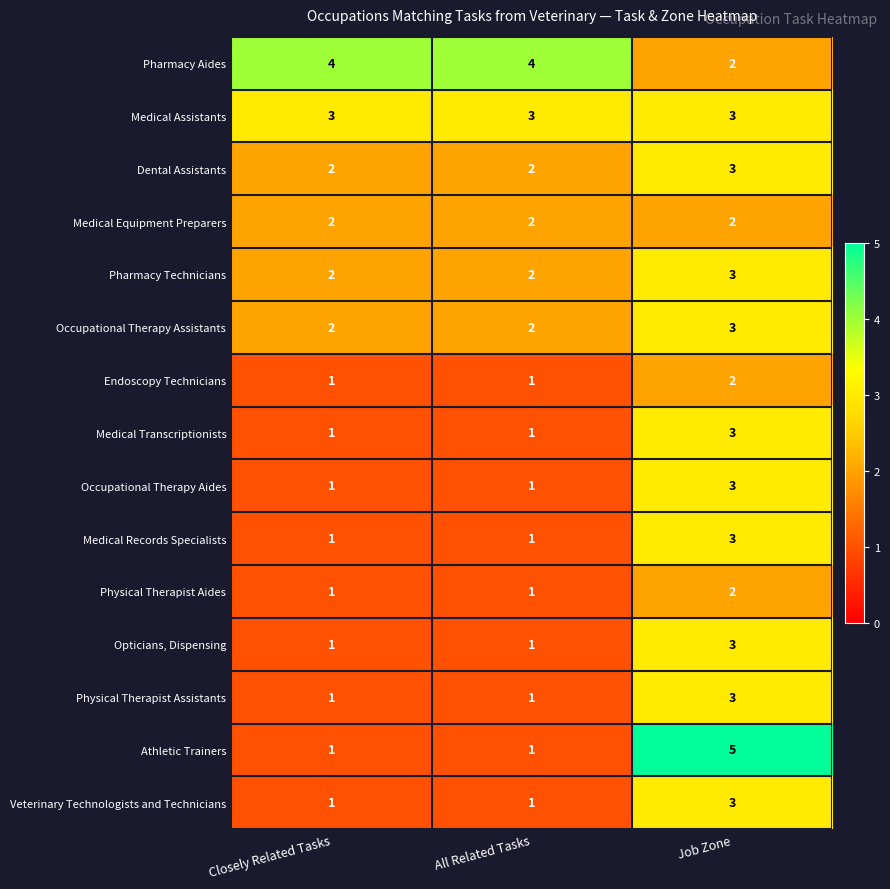

Between Closely Related Tasks and Job Zone, which series saw the biggest shift?

Athletic Trainers